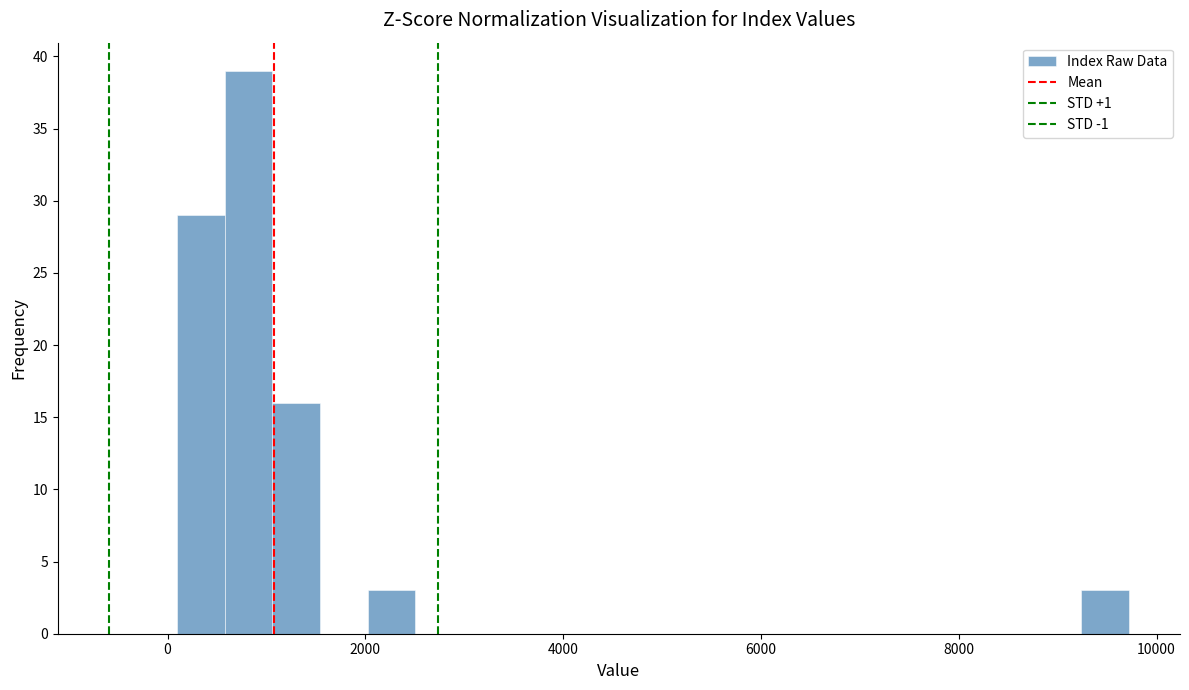

Around what value on the x-axis is the tallest bar? Give the approximate position of its centre, as read against the axis.

800